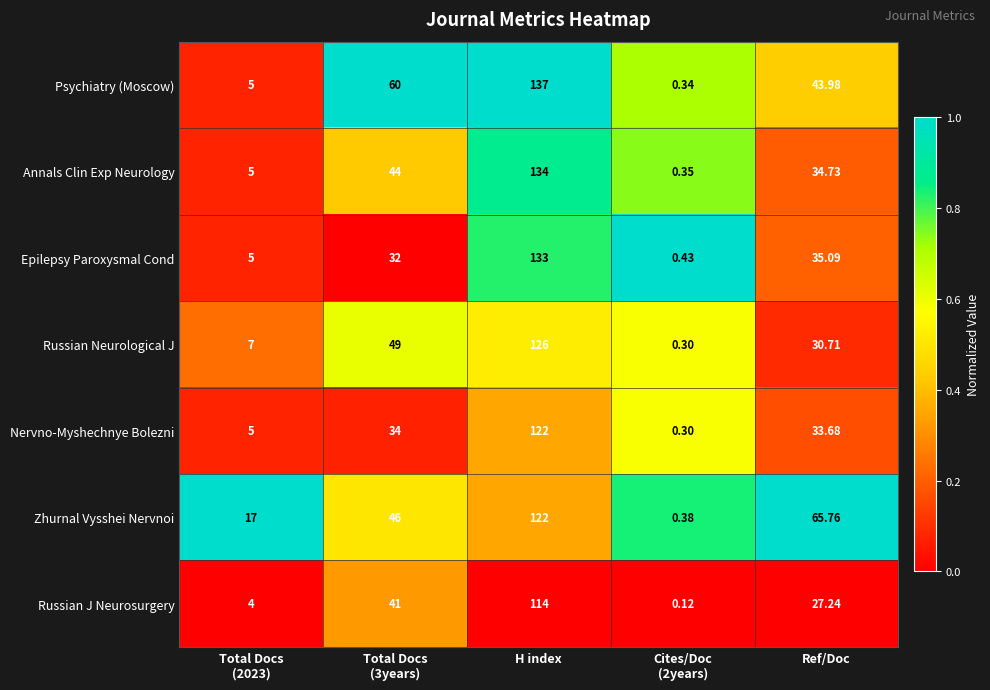

Between Total Docs
(2023) and Cites/Doc
(2years), which series saw the biggest shift?

Zhurnal Vysshei Nervnoi